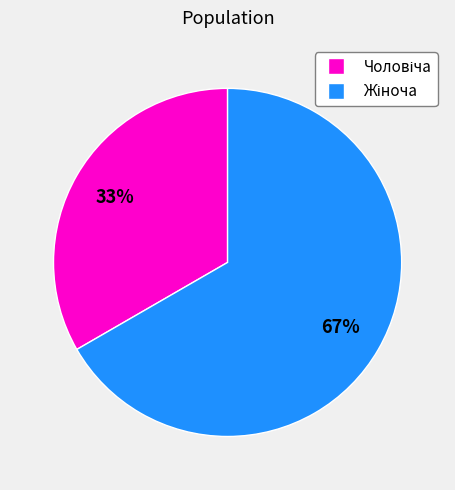

To the nearest percent, what is the average slice percentage?

50%